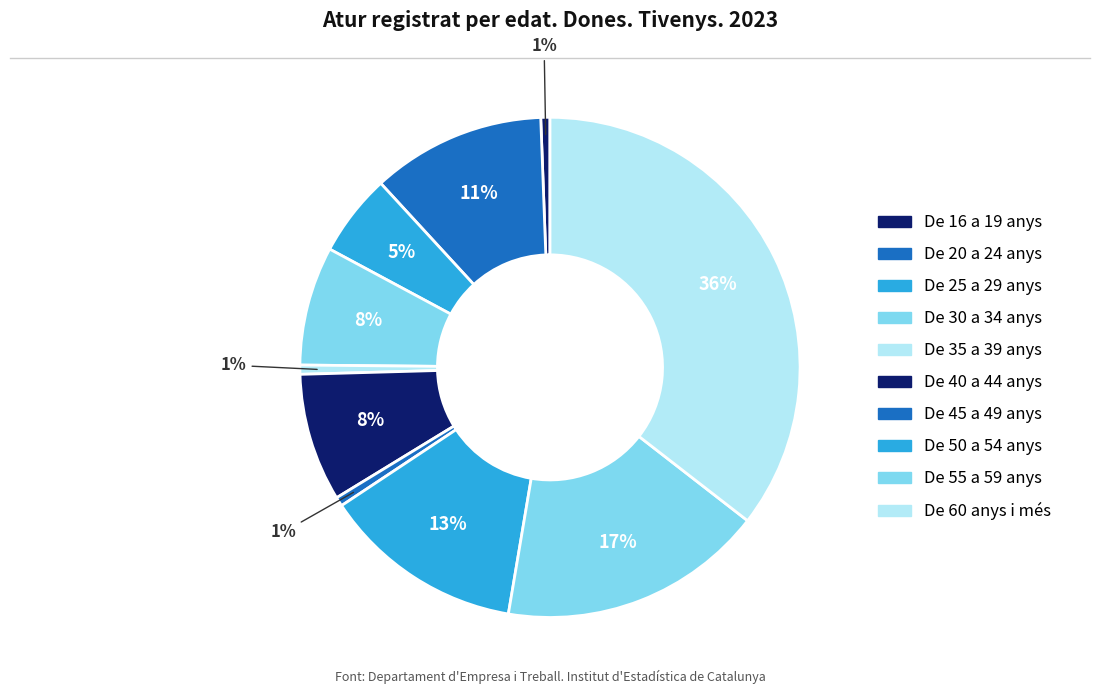

What percentage is NOT represented by De 25 a 29 anys?

94.7%